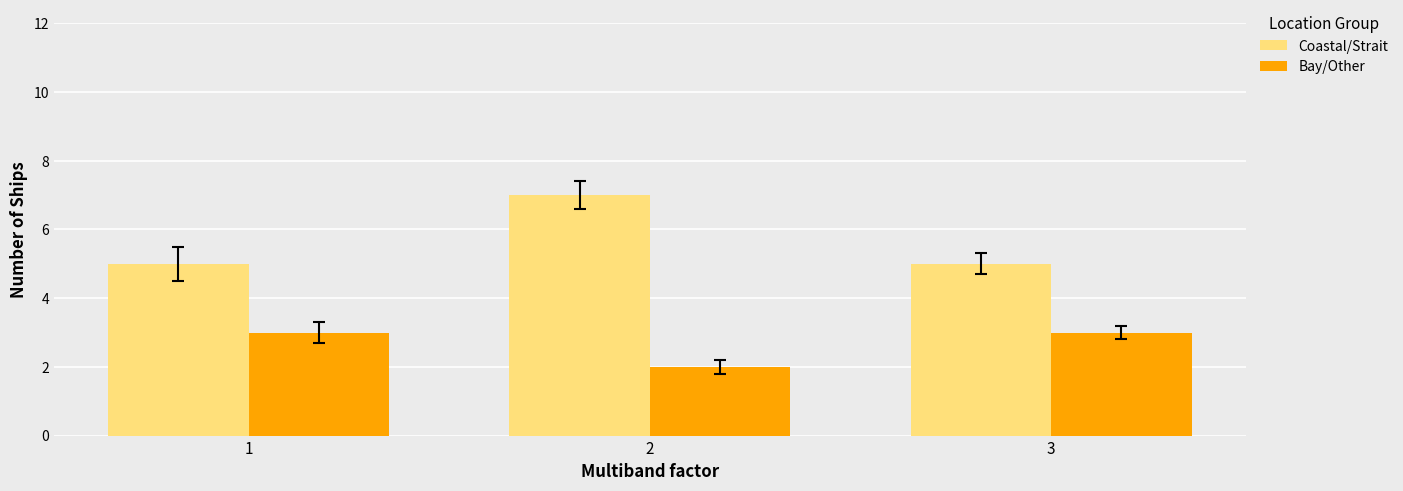

True or false: Bay/Other has a value of 1 at 1.

False